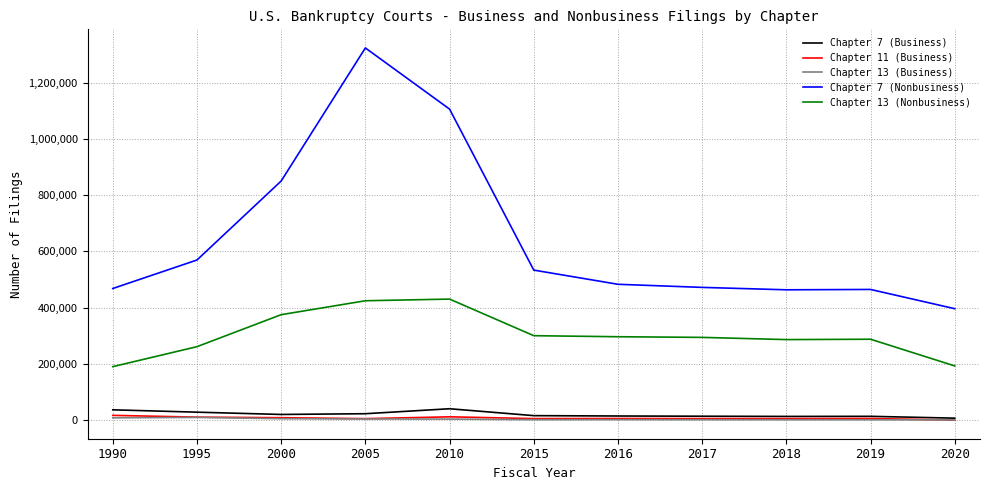

Where do Chapter 13 (Business) and Chapter 11 (Business) first cross each other?

2019 and 2020